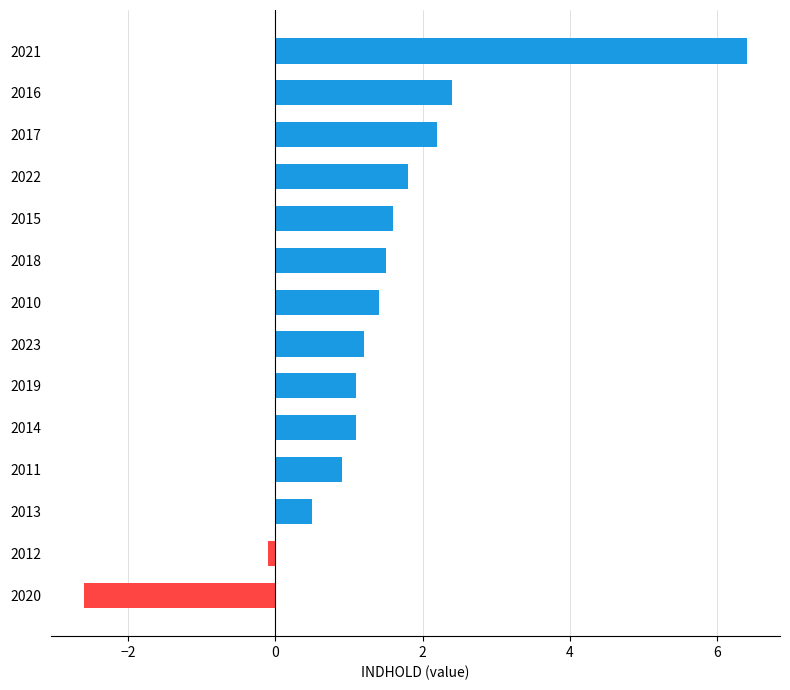

What value does the data have at 2019?

1.1